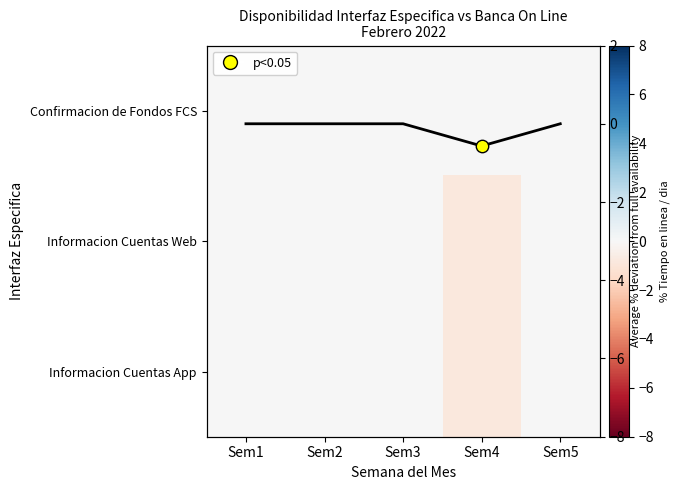

Between Sem2 and Sem3, which is larger?

Sem2